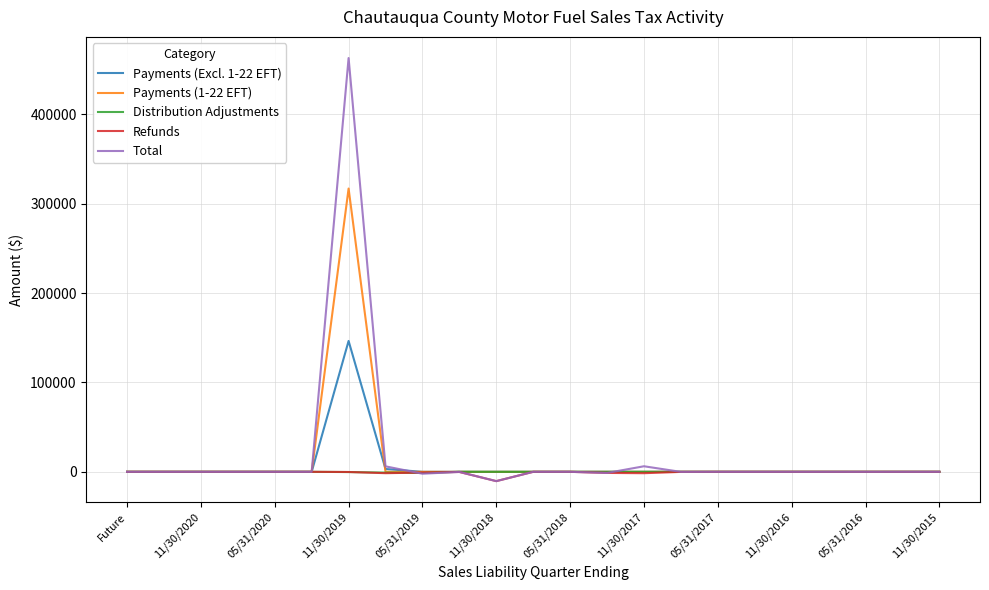

What is the difference between the maximum and minimum values in the Payments (1-22 EFT) series?

317049.1